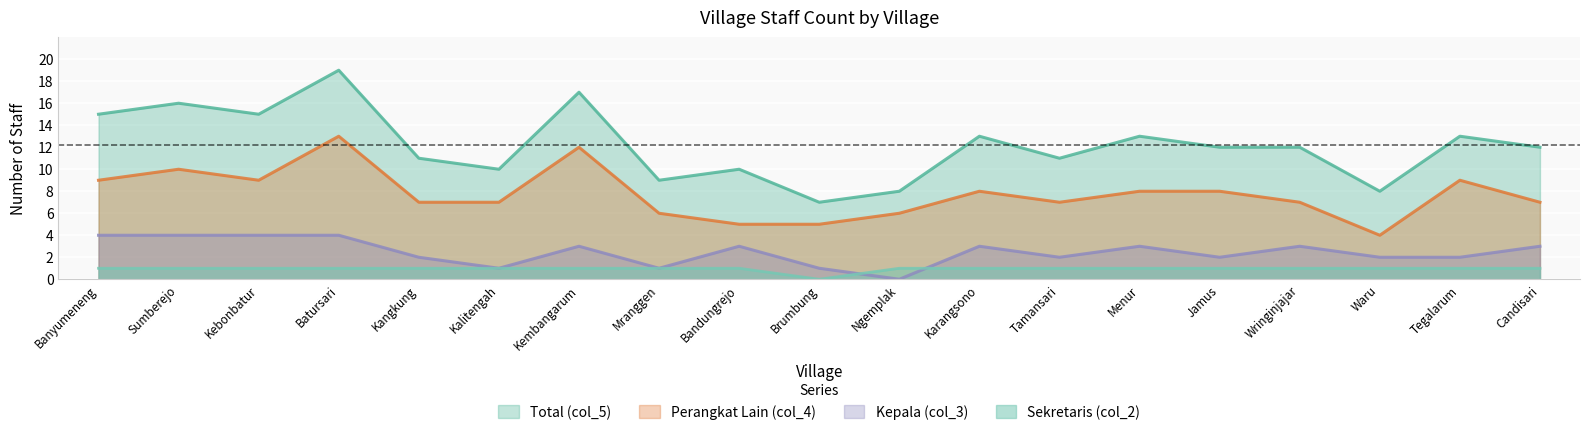

Is it true that Kepala (col_3) equals 2 at Tegalarum?

True